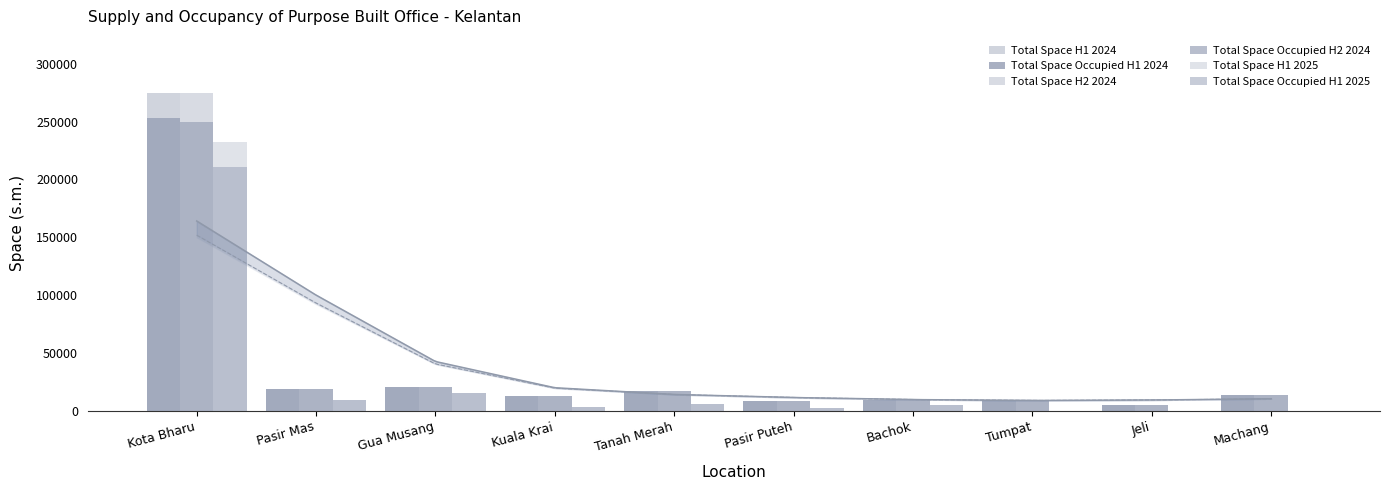

Reading right to left, extract all data points from this chart.

Total Space H1 2024: 13486	5441	9552	9382	8679	17603	12822	20377	19044	274691
Total Space Occupied H1 2024: 13486	5441	9552	9382	8679	17603	12822	20377	19044	253088
Total Space H2 2024: 13486	5441	9552	9382	8679	17603	12822	20377	19044	274691
Total Space Occupied H2 2024: 13486	5441	9552	9382	8679	17603	12822	20377	19044	249912
Total Space H1 2025: 0	0	0	5006	2188	5514	3694	15078	9510	232212
Total Space Occupied H1 2025: 0	0	0	5006	2188	5514	3694	15078	9510	210695